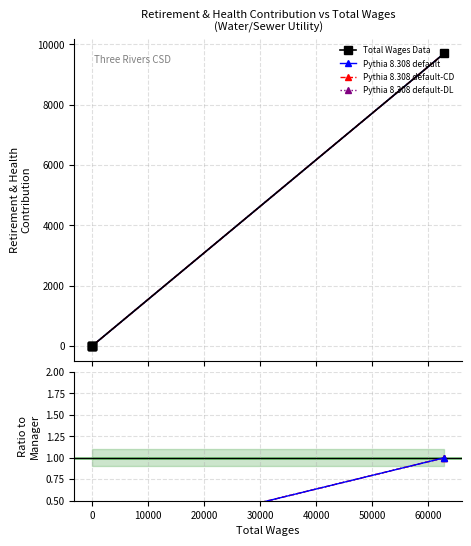

True or false: Pythia 8.308 default-CD and Pythia 8.308 default-DL cross at least once.

False